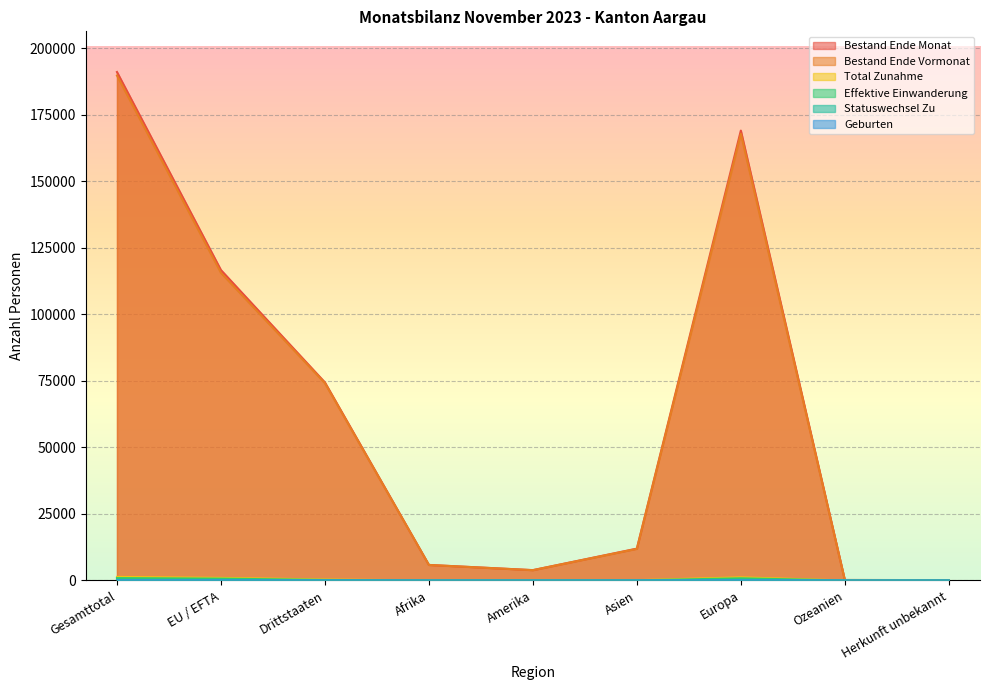

True or false: Bestand Ende Monat and Geburten intersect in this chart.

False